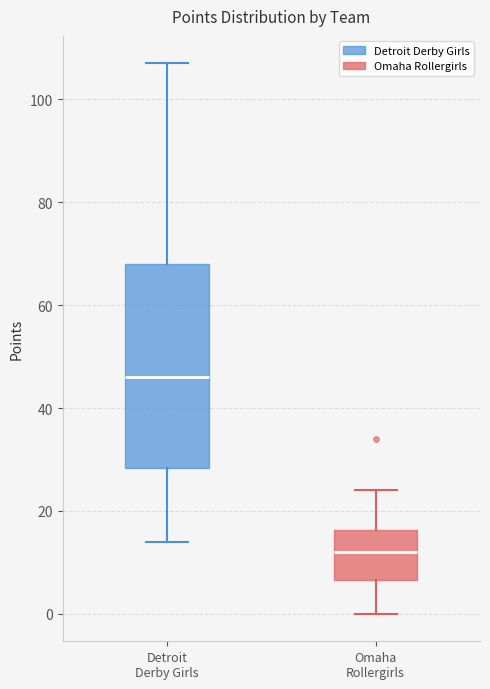

Which box is the tallest, from its lower edge to its upper edge?

Detroit Derby Girls